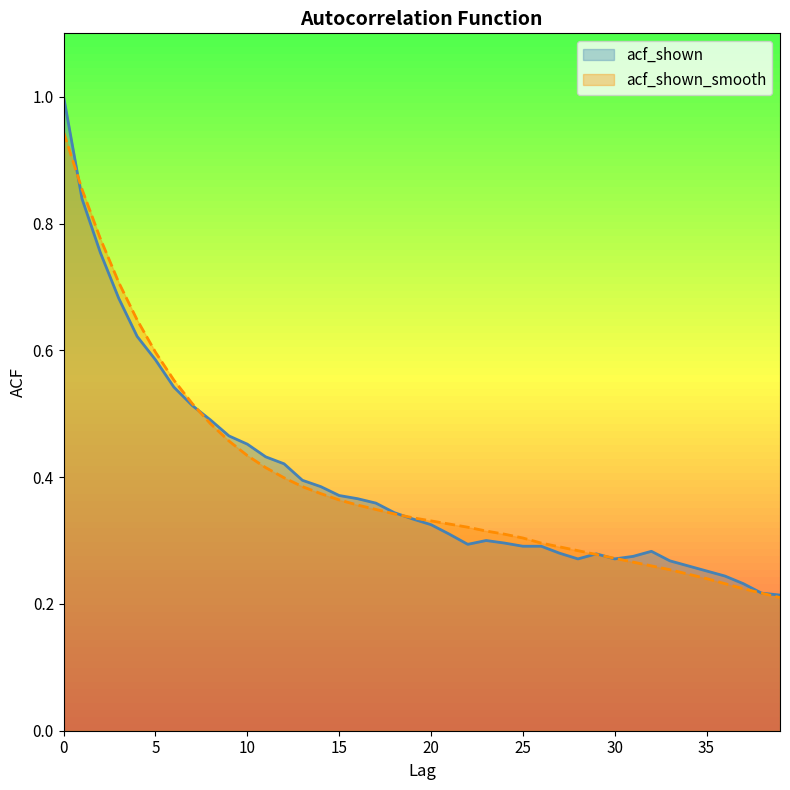

What is the difference between the maximum and minimum values in the acf_shown_smooth series?

0.7